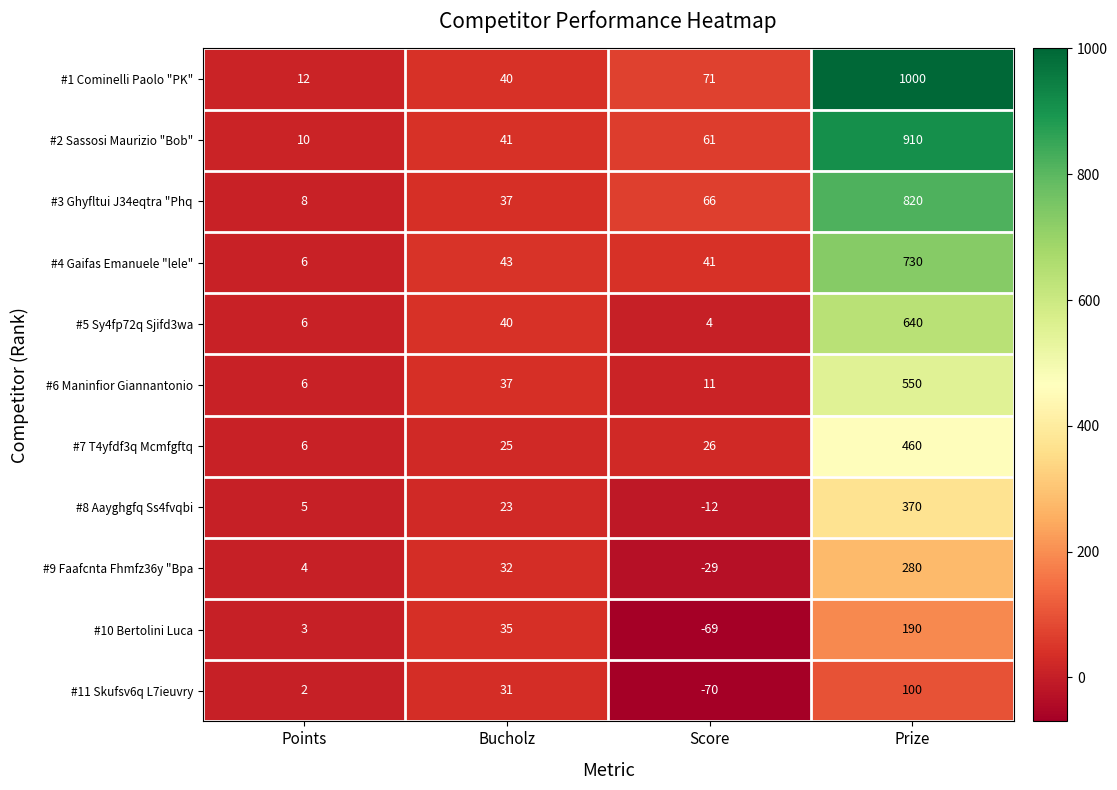

What is the minimum value shown in the chart?

-70